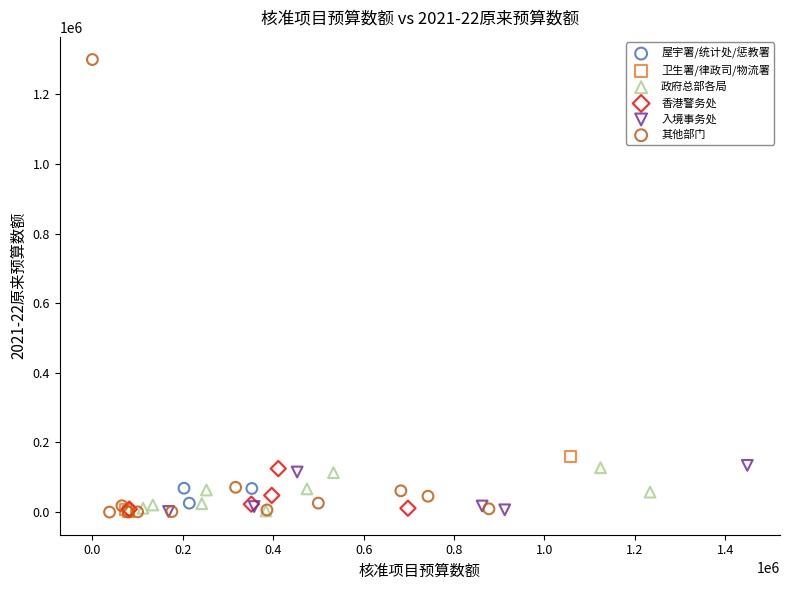

Which series reaches the maximum Y coordinate?

其他部门